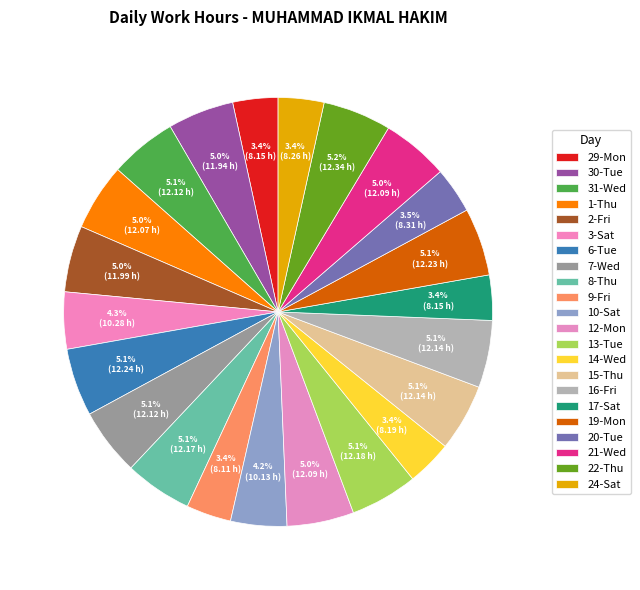

How many segments does this pie chart have?

22